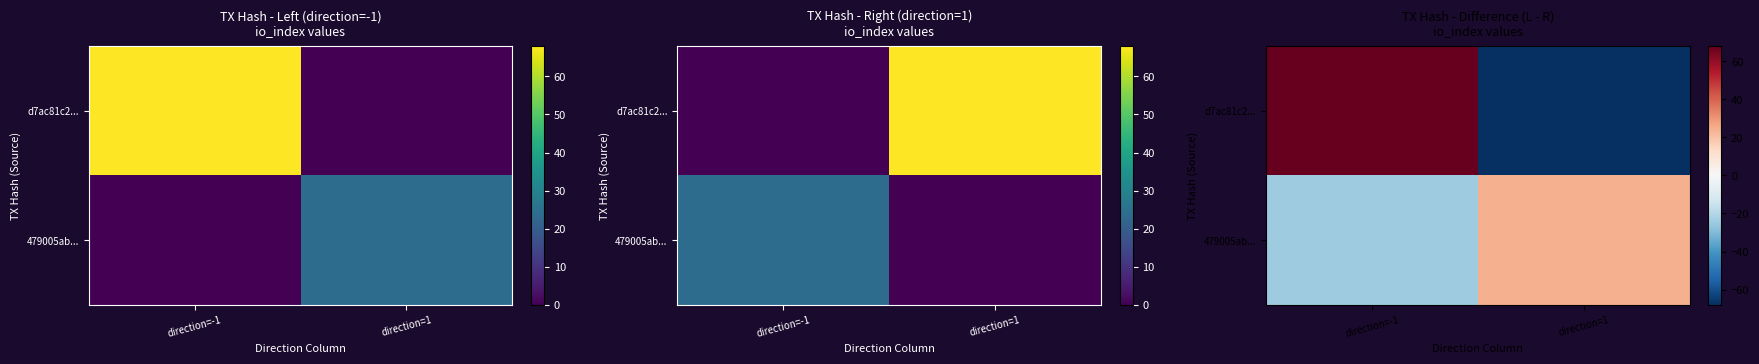

List the series in order of their peak value, highest first.

d7ac81c2..., 479005ab...